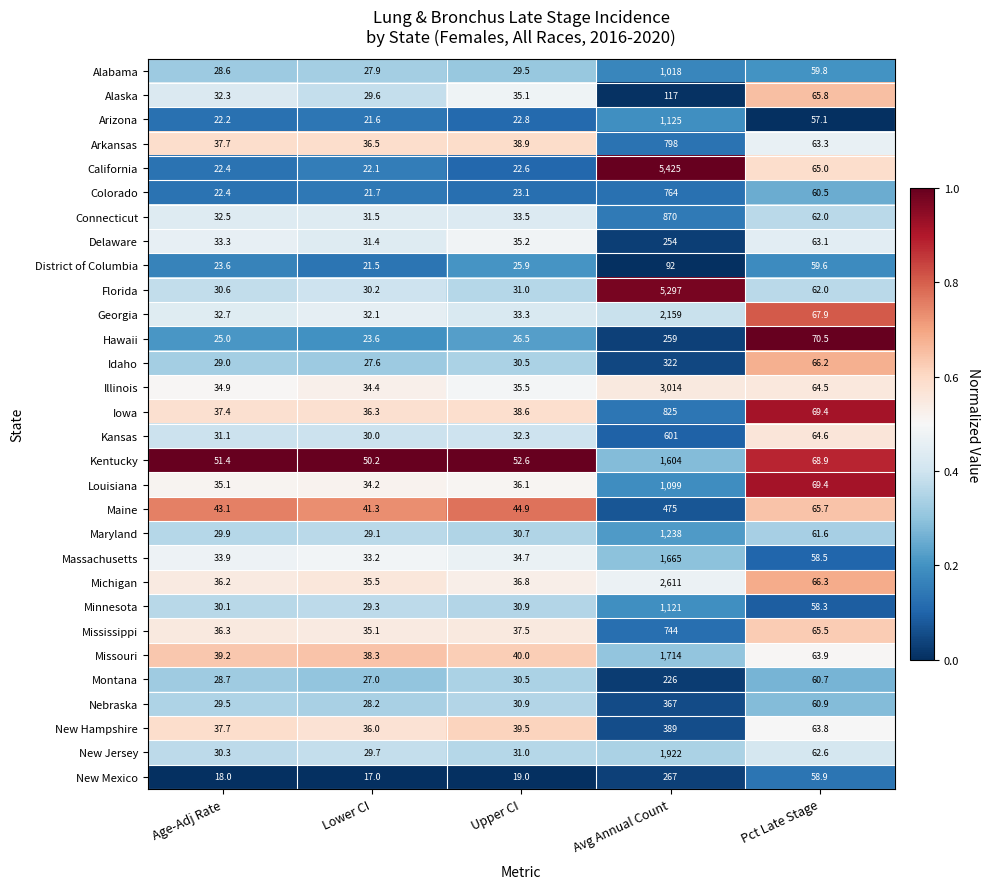

Count the number of data series in this chart.

30